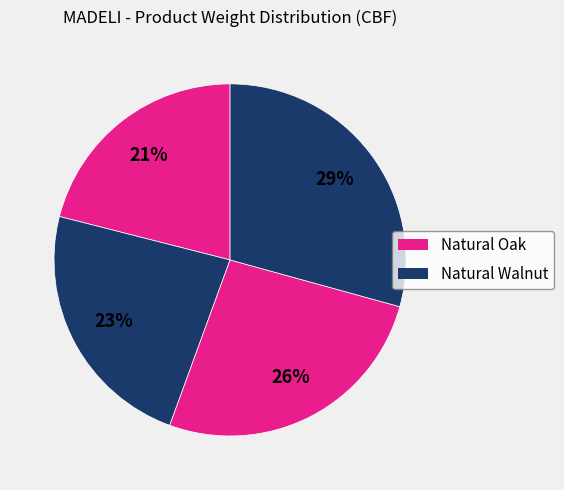

How many segments does this pie chart have?

4